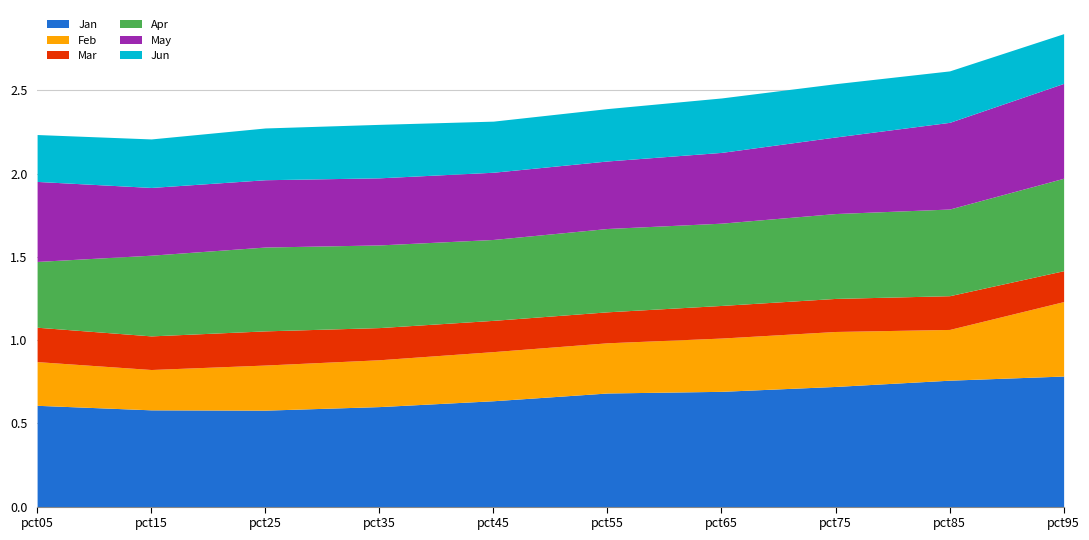

At which label is Apr closest to 0?

pct05